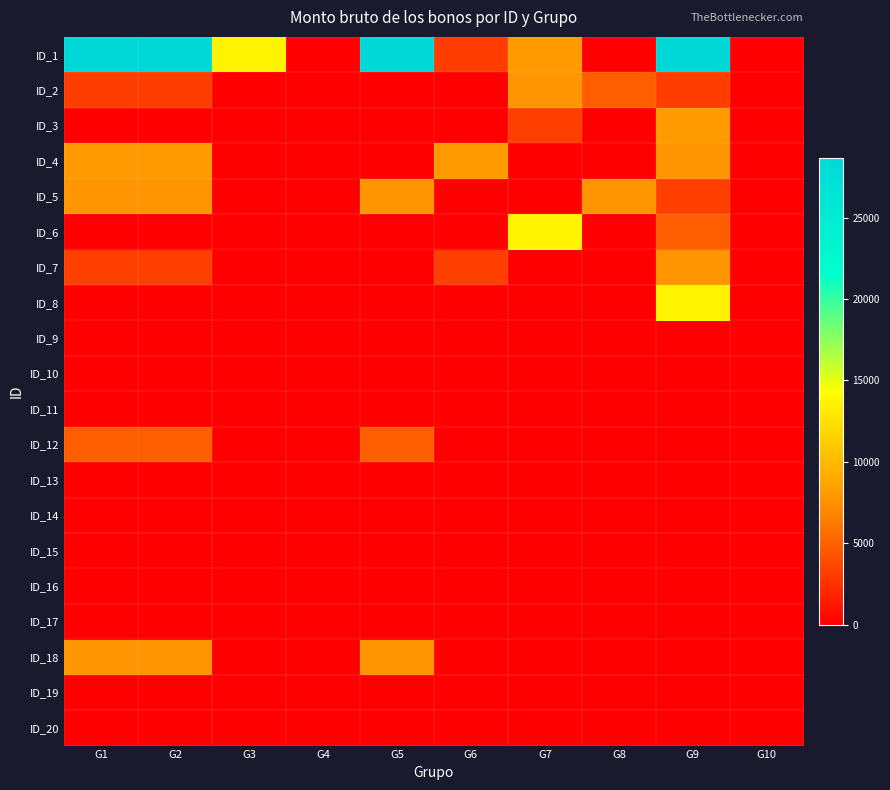

Which has a higher value, G8 or G4?

G8